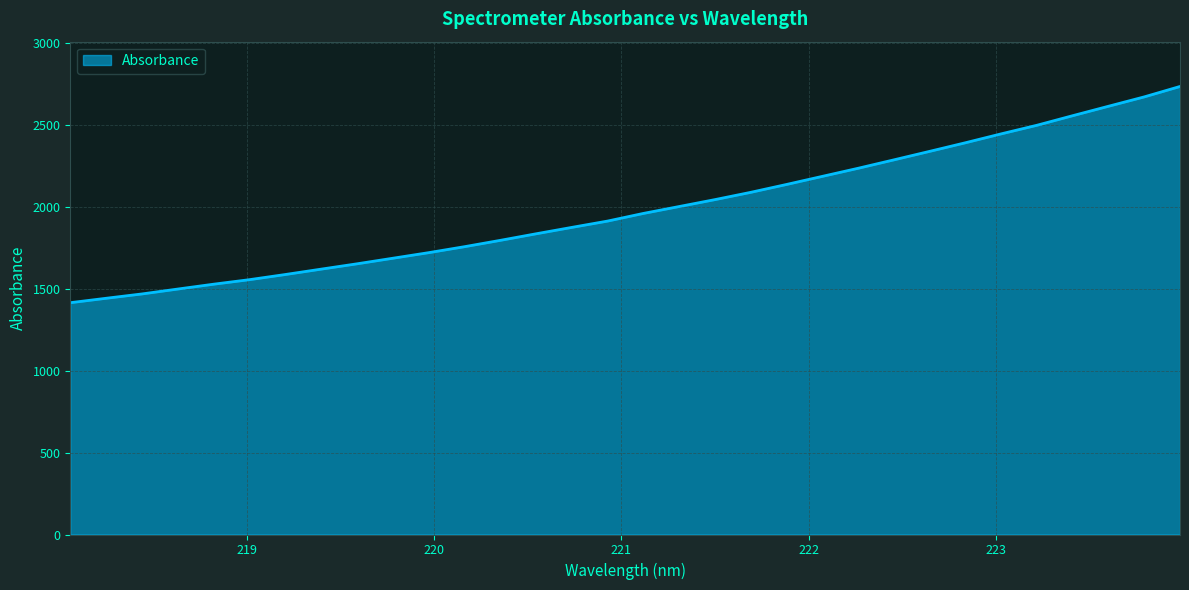

Count the number of values greater than 1960.

16